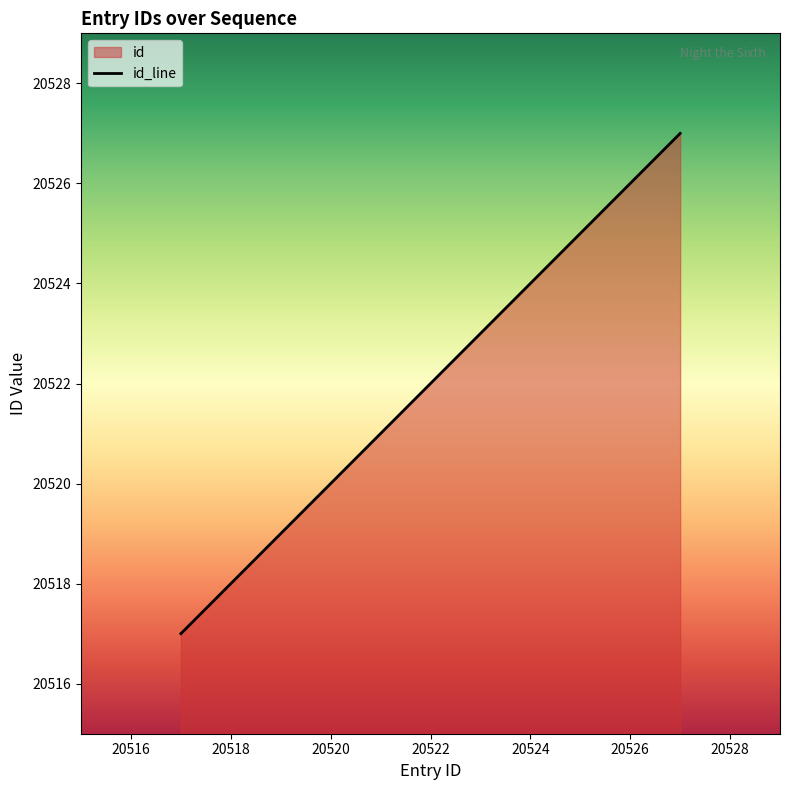

How many values are between 20520 and 20523?

4